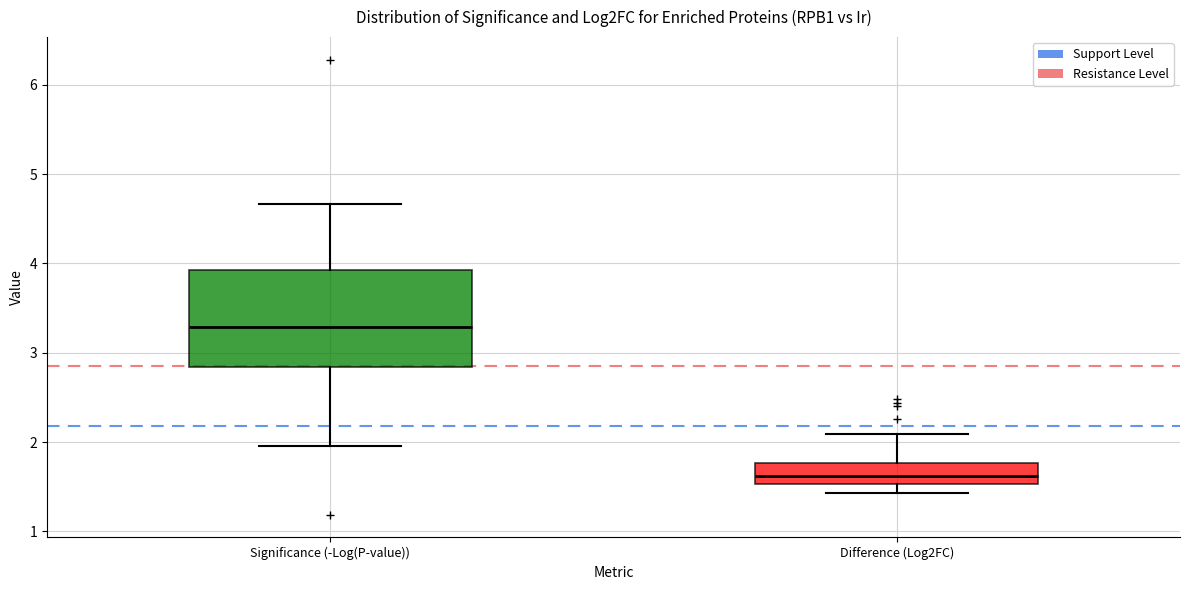

Reading left to right, transcribe this box plot: for each box, give where its median line is, the range the box spans, and where its two whiskers end, as read against the y-axis. The values are not printed on the chart, so give them approximately, as read against the axis.

Significance (-Log(P-value)): median 3.3, box 2.8 to 3.9, whiskers 2.0 to 4.7
Difference (Log2FC): median 1.6, box 1.5 to 1.8, whiskers 1.4 to 2.1